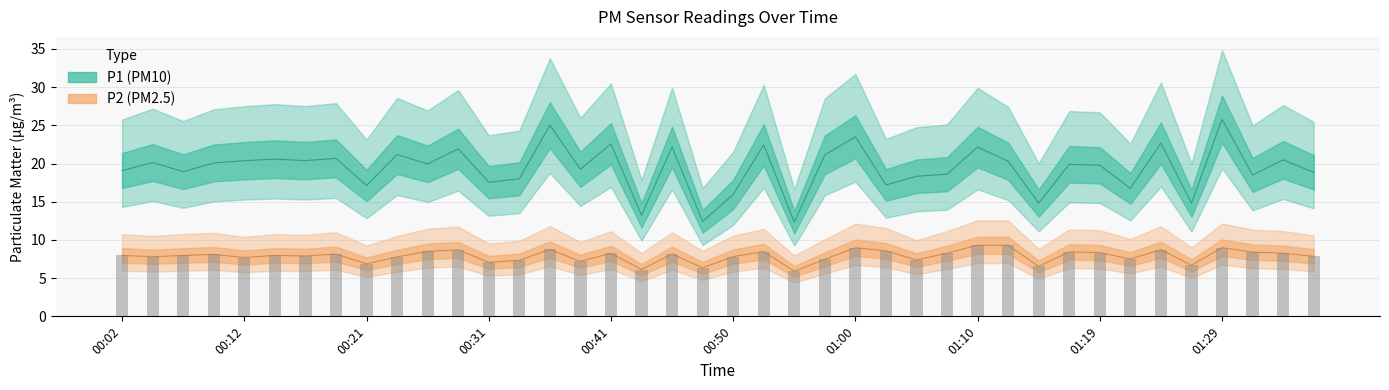

What position from the right is 00:55?

18